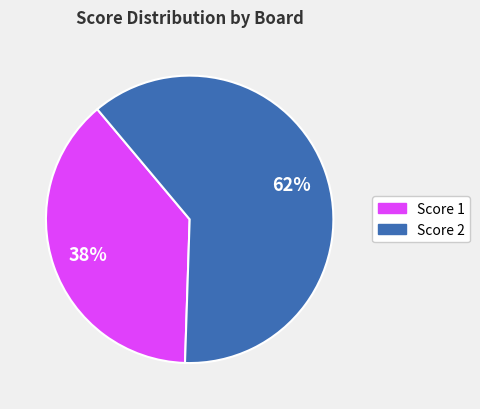

To the nearest percent, what is the average slice percentage?

50%